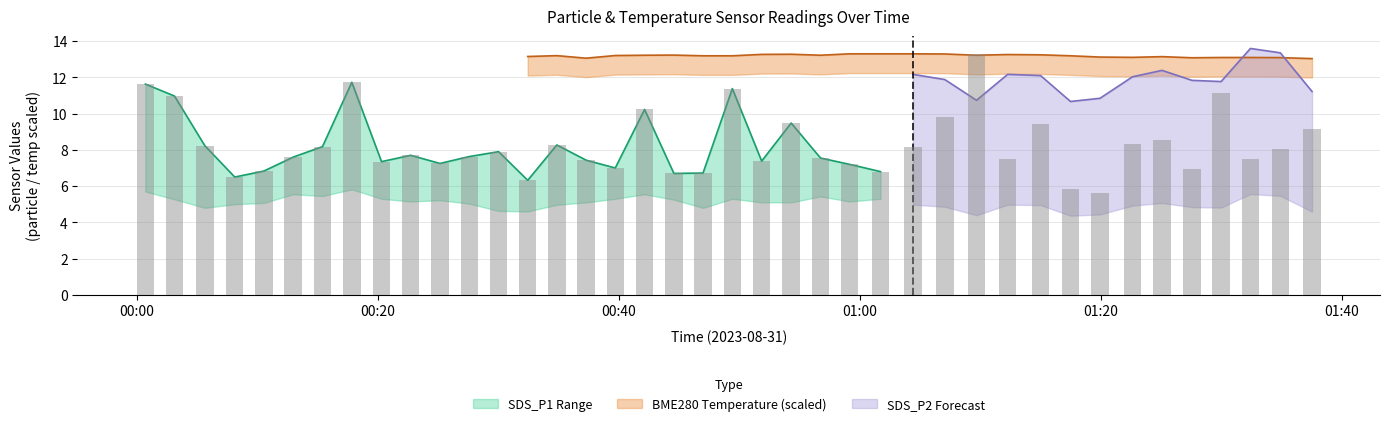

Read the BME280_temperature value at 2023/08/31 01:22:37.

16.9